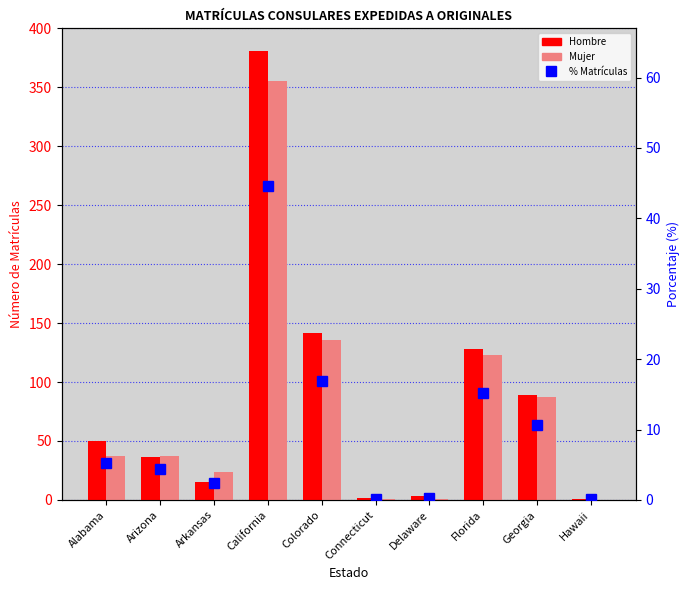

Is it true that Hombre equals 542.7 at California?

False